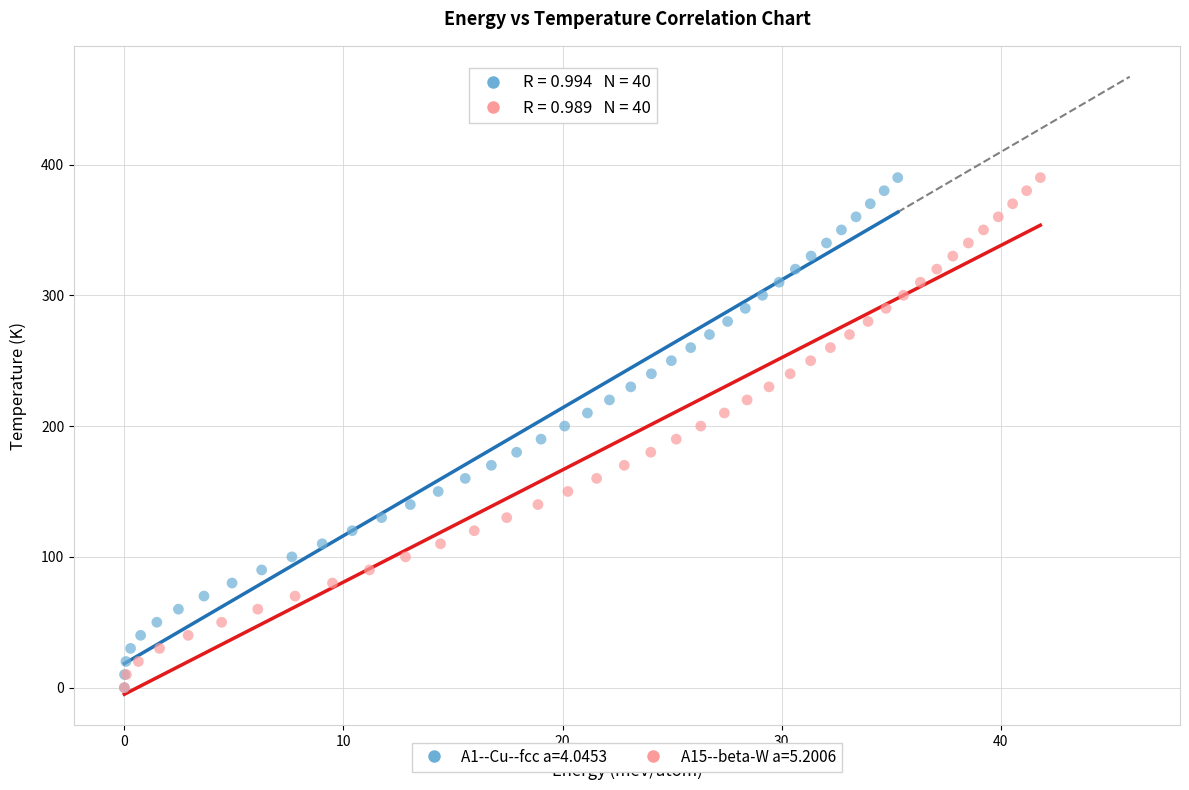

What are all the series names shown in the legend?

A1--Cu--fcc a=4.0453, A15--beta-W a=5.2006